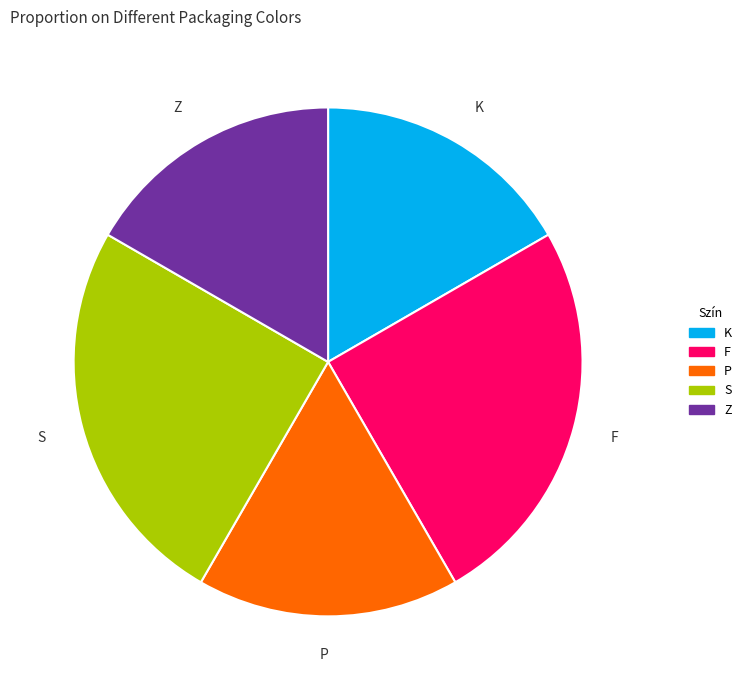

Between S and Z, which is larger?

S